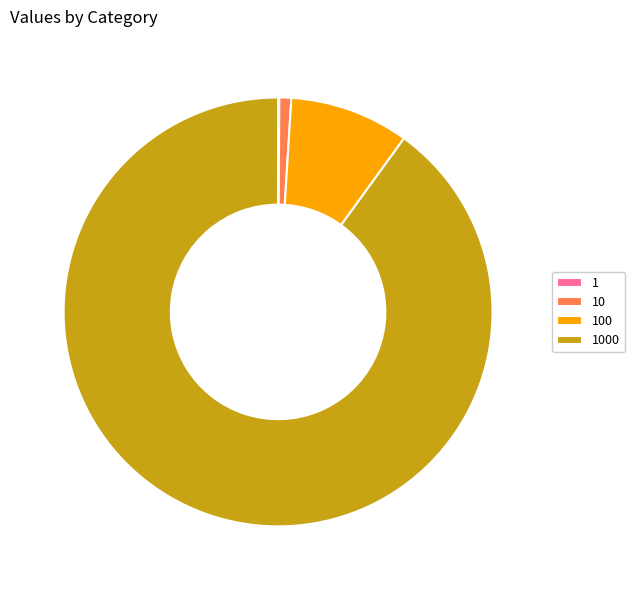

Is there a majority slice in this chart?

Yes